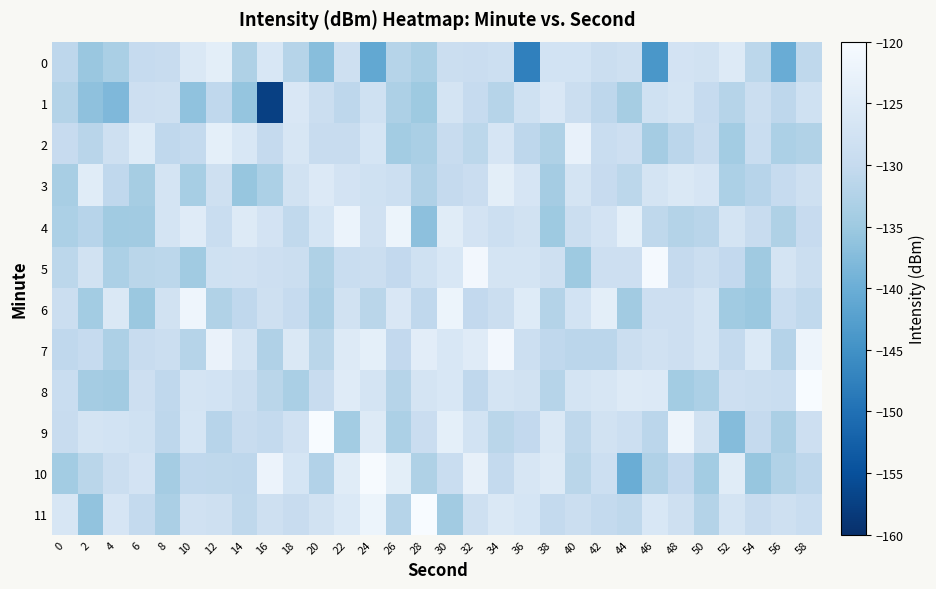

Reading right to left, transcribe all the data shown in this chart.

0: 58=-130.9	56=-140.2	54=-131.2	52=-125.0	50=-127.6	48=-127.3	46=-143.9	44=-128.3	42=-129.0	40=-127.4	38=-127.4	36=-147.6	34=-128.6	32=-129.2	30=-129.0	28=-133.6	26=-131.9	24=-141.0	22=-128.3	20=-137.1	18=-131.9	16=-126.2	14=-132.9	12=-124.0	10=-125.7	8=-129.4	6=-129.9	4=-133.6	2=-135.4	0=-131.0
1: 58=-128.0	56=-131.0	54=-129.0	52=-132.0	50=-130.0	48=-127.0	46=-128.0	44=-134.0	42=-131.0	40=-129.0	38=-126.0	36=-128.0	34=-132.0	32=-130.0	30=-127.0	28=-135.0	26=-133.0	24=-128.0	22=-131.0	20=-129.0	18=-126.0	16=-157.4	14=-135.9	12=-130.6	10=-136.4	8=-128.3	6=-128.6	4=-138.0	2=-136.4	0=-132.3
2: 58=-132.6	56=-133.2	54=-129.4	52=-134.3	50=-129.5	48=-131.4	46=-134.1	44=-128.6	42=-129.3	40=-123.1	38=-133.0	36=-131.0	34=-126.6	32=-131.1	30=-129.5	28=-133.6	26=-134.3	24=-126.8	22=-129.5	20=-129.6	18=-126.3	16=-130.1	14=-126.1	12=-123.6	10=-130.3	8=-130.7	6=-124.9	4=-128.4	2=-131.6	0=-129.8
3: 58=-128.1	56=-130.0	54=-131.8	52=-133.2	50=-126.6	48=-125.9	46=-127.0	44=-131.2	42=-129.8	40=-127.1	38=-134.2	36=-126.6	34=-124.0	32=-129.2	30=-130.1	28=-132.7	26=-128.6	24=-128.1	22=-127.2	20=-125.4	18=-127.5	16=-133.1	14=-135.7	12=-128.4	10=-133.8	8=-127.0	6=-134.0	4=-130.7	2=-124.6	0=-133.6
4: 58=-129.7	56=-133.0	54=-129.5	52=-127.1	50=-131.6	48=-132.3	46=-130.9	44=-123.6	42=-127.2	40=-129.0	38=-135.0	36=-127.5	34=-128.7	32=-127.3	30=-124.7	28=-136.7	26=-122.1	24=-127.8	22=-122.4	20=-126.7	18=-130.5	16=-127.2	14=-125.3	12=-129.4	10=-124.7	8=-127.0	6=-134.5	4=-134.6	2=-131.8	0=-133.2
5: 58=-128.9	56=-127.1	54=-134.8	52=-130.4	50=-128.8	48=-130.2	46=-120.5	44=-128.6	42=-128.6	40=-134.9	38=-128.3	36=-126.9	34=-127.1	32=-121.0	30=-126.1	28=-128.1	26=-130.4	24=-128.9	22=-129.3	20=-133.0	18=-129.1	16=-128.5	14=-127.9	12=-128.1	10=-134.6	8=-131.2	6=-131.4	4=-133.1	2=-127.7	0=-131.2
6: 58=-130.5	56=-129.3	54=-135.3	52=-134.6	50=-127.1	48=-128.6	46=-128.5	44=-134.4	42=-123.9	40=-127.4	38=-132.3	36=-125.0	34=-128.8	32=-130.3	30=-122.1	28=-130.8	26=-125.9	24=-131.4	22=-127.6	20=-133.4	18=-130.0	16=-128.1	14=-130.8	12=-132.6	10=-121.8	8=-127.8	6=-135.2	4=-125.8	2=-134.3	0=-128.8
7: 58=-122.0	56=-132.0	54=-125.6	52=-130.2	50=-127.0	48=-128.5	46=-127.9	44=-129.1	42=-131.3	40=-131.3	38=-130.6	36=-128.7	34=-121.1	32=-124.7	30=-126.1	28=-124.2	26=-130.5	24=-123.6	22=-125.1	20=-131.4	18=-125.9	16=-132.7	14=-127.1	12=-122.6	10=-132.0	8=-128.8	6=-129.5	4=-133.1	2=-129.9	0=-130.7
8: 58=-118.1	56=-129.3	54=-128.9	52=-128.5	50=-133.1	48=-134.3	46=-125.4	44=-125.0	42=-126.5	40=-127.0	38=-132.0	36=-127.6	34=-127.2	32=-130.7	30=-126.2	28=-126.9	26=-132.0	24=-126.9	22=-124.8	20=-129.6	18=-133.5	16=-131.5	14=-129.0	12=-127.5	10=-127.0	8=-130.6	6=-128.6	4=-134.4	2=-134.1	0=-129.4
9: 58=-128.6	56=-133.4	54=-130.0	52=-137.4	50=-127.6	48=-122.0	46=-131.4	44=-128.6	42=-127.7	40=-130.8	38=-125.6	36=-130.3	34=-131.5	32=-127.4	30=-123.7	28=-129.2	26=-133.2	24=-125.3	22=-134.4	20=-119.9	18=-127.9	16=-130.2	14=-129.6	12=-131.8	10=-126.8	8=-131.0	6=-128.0	4=-127.3	2=-127.1	0=-129.5
10: 58=-131.1	56=-132.7	54=-135.7	52=-124.6	50=-134.2	48=-130.4	46=-132.7	44=-140.1	42=-128.7	40=-131.5	38=-125.3	36=-126.3	34=-130.2	32=-123.2	30=-129.2	28=-132.9	26=-124.0	24=-120.3	22=-124.6	20=-132.4	18=-126.8	16=-122.3	14=-131.1	12=-130.8	10=-130.7	8=-134.1	6=-127.2	4=-128.9	2=-131.5	0=-134.3
11: 58=-129.3	56=-128.3	54=-129.6	52=-127.1	50=-132.3	48=-128.2	46=-126.1	44=-130.9	42=-130.2	40=-129.0	38=-130.2	36=-126.8	34=-125.6	32=-128.1	30=-134.4	28=-120.1	26=-131.9	24=-122.1	22=-125.5	20=-127.6	18=-129.6	16=-128.3	14=-130.9	12=-128.4	10=-127.9	8=-133.3	6=-130.2	4=-126.6	2=-136.1	0=-126.5